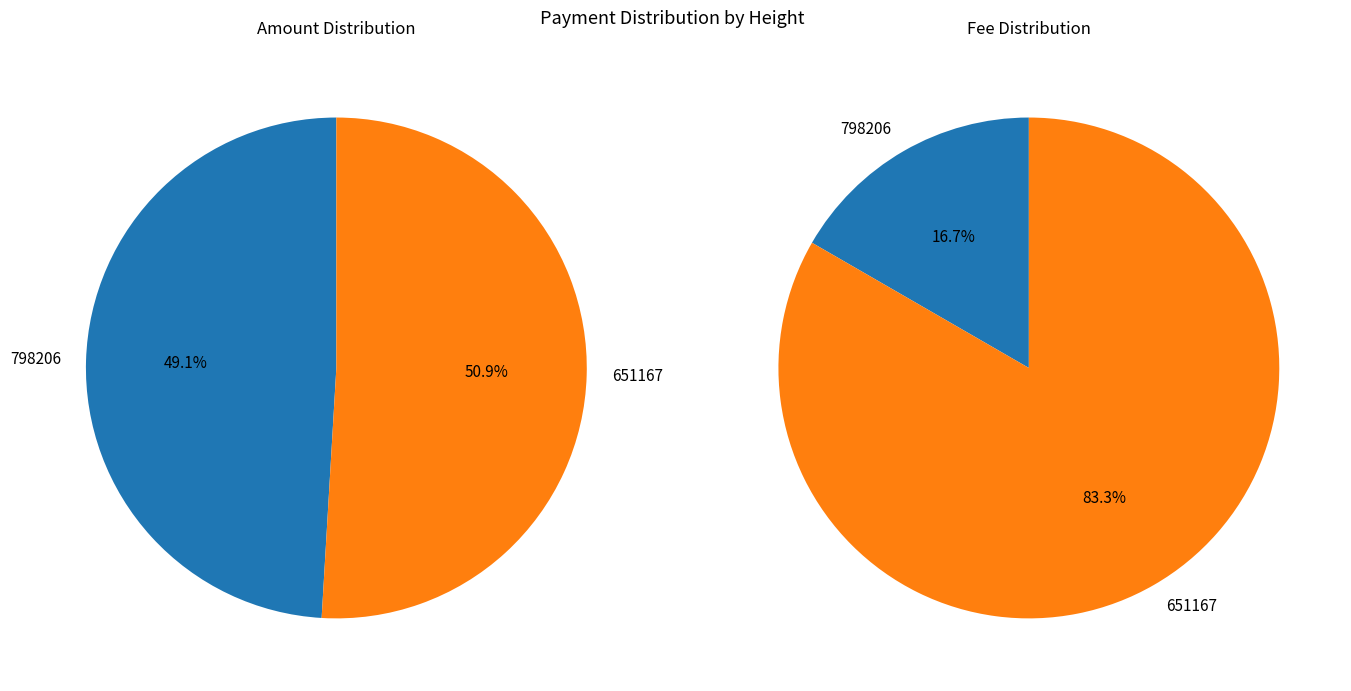

To the nearest percent, what portion does 651167 represent?

83%